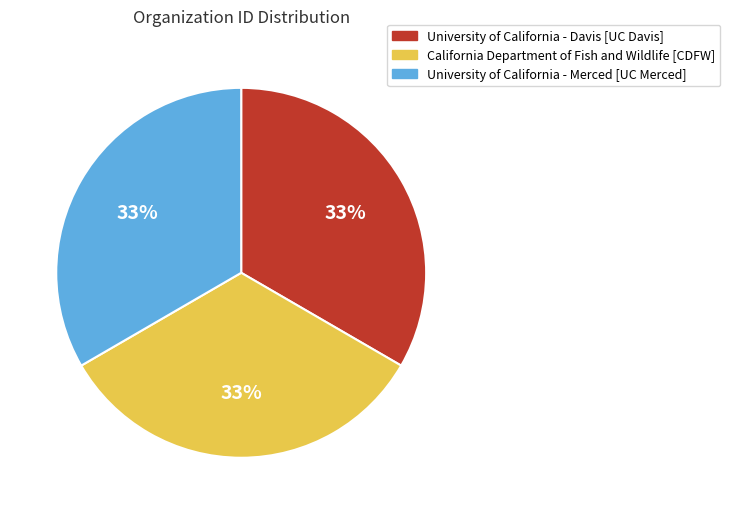

Count the number of slices in the pie.

3